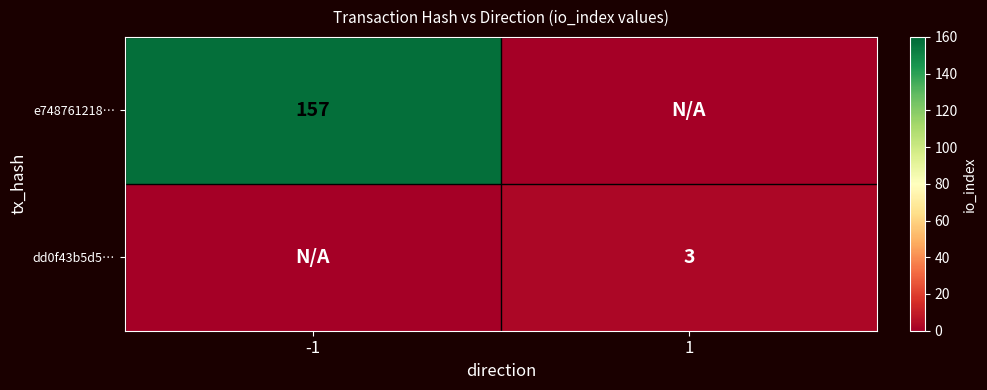

True or false: dd0f43b5d5… has a value of 1 at 1.

False